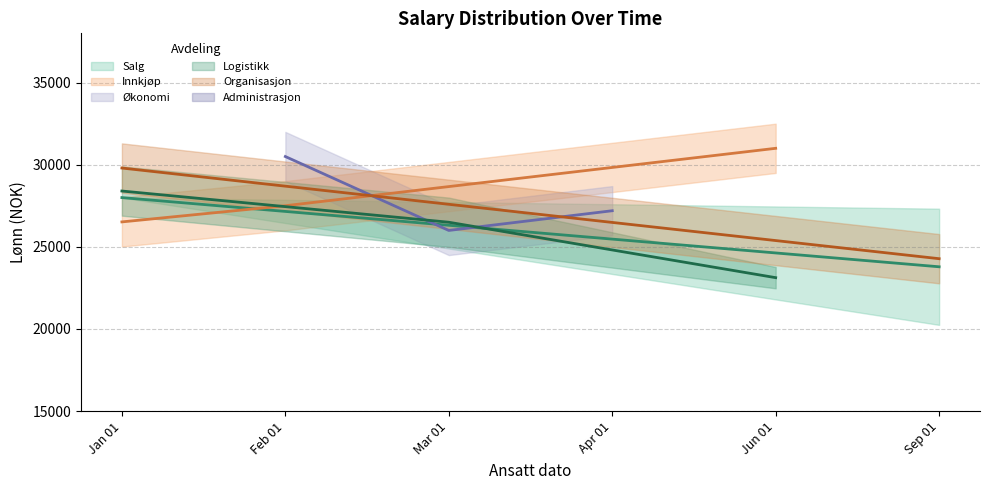

True or false: the data shows 13078 at 2014-09-07.

False